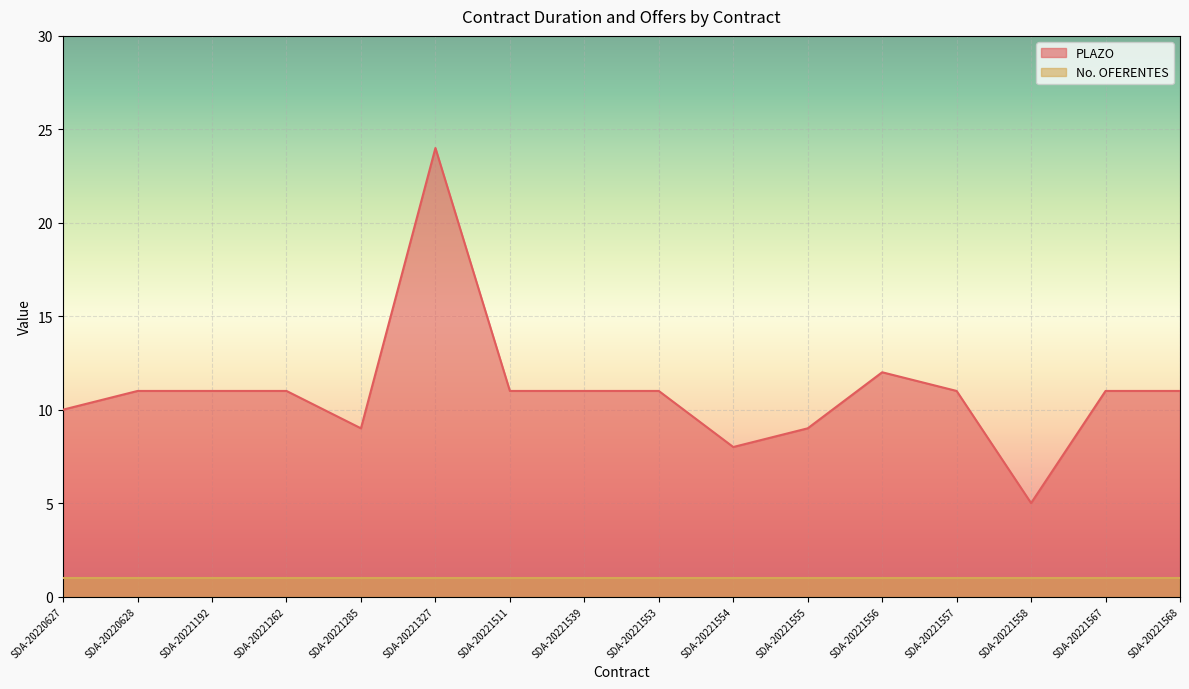

At which category does the data reach its first local valley?

SDA-20221285